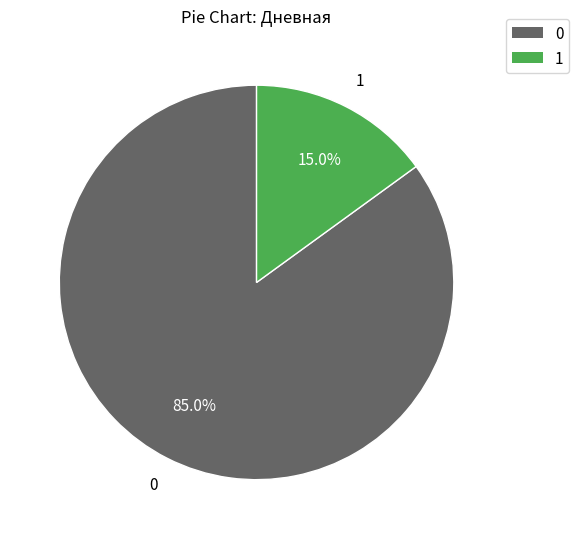

What is the ratio of the value at 0 to the value at 1?

5.7